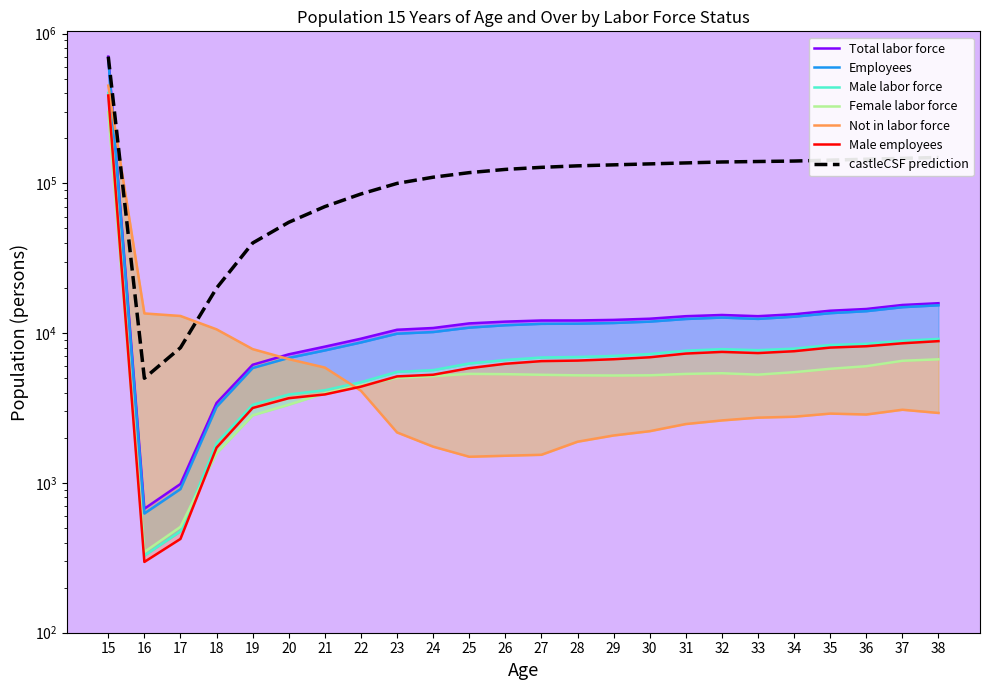

Which has a higher value, 31 or 17?

31